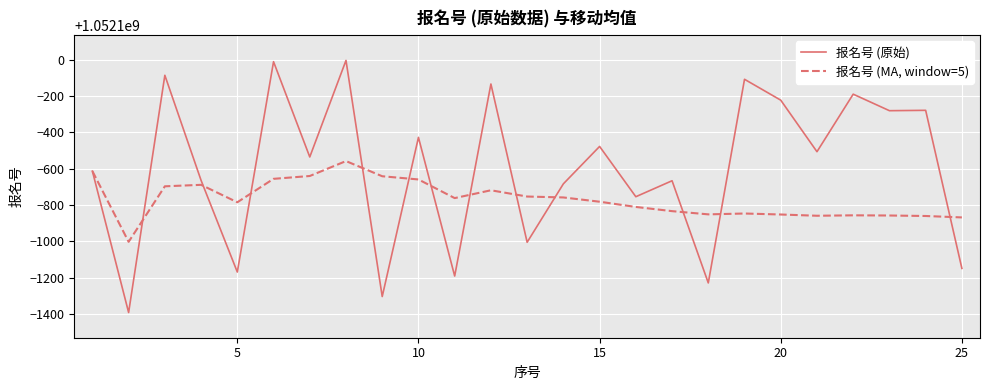

Which series has the widest spread of values?

报名号 (原始)